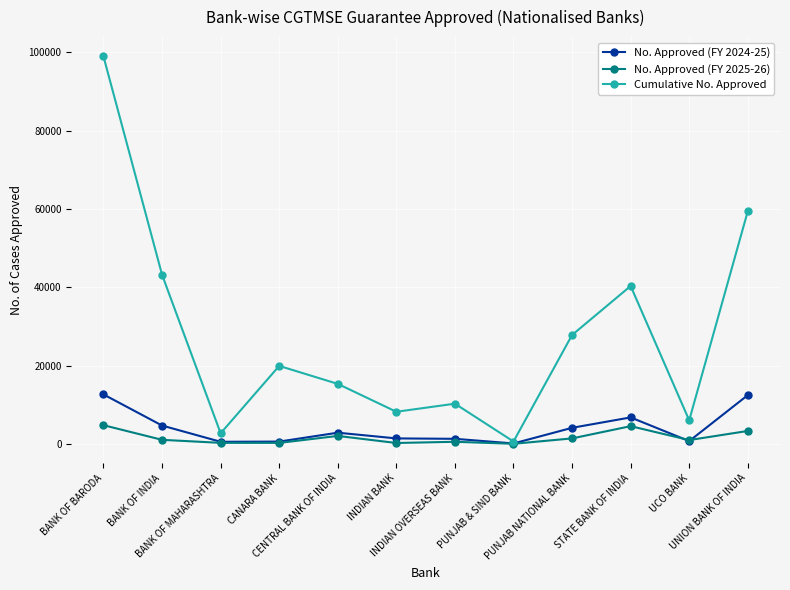

How many lines are shown in the chart?

3